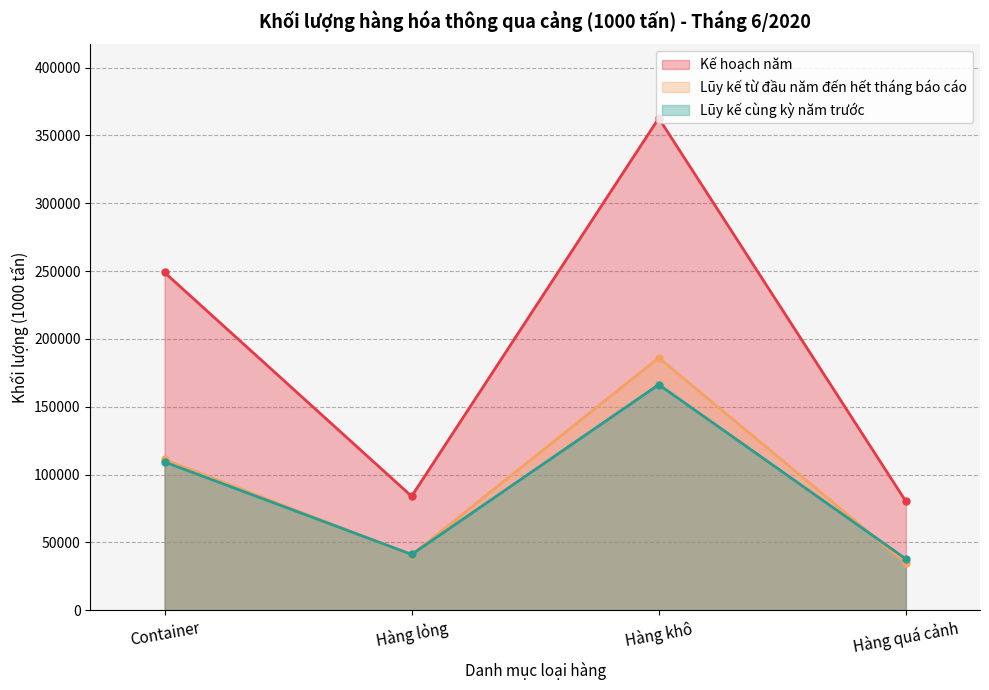

What is the value of the Kế hoạch năm point at the 3rd from the left?

362715